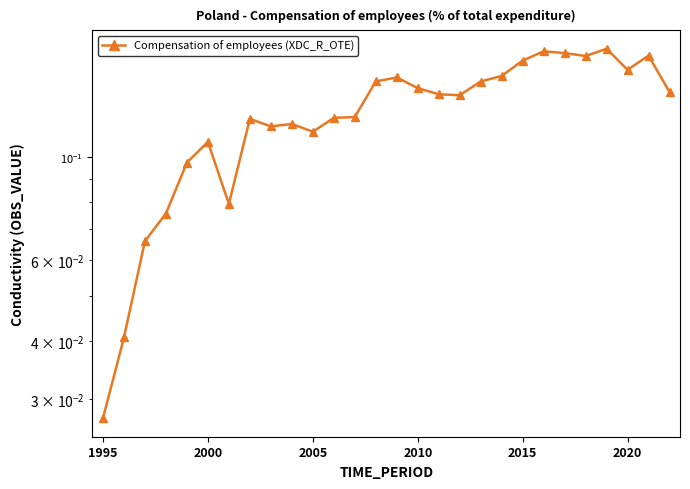

What is the value of the 13th point from the left?

0.1